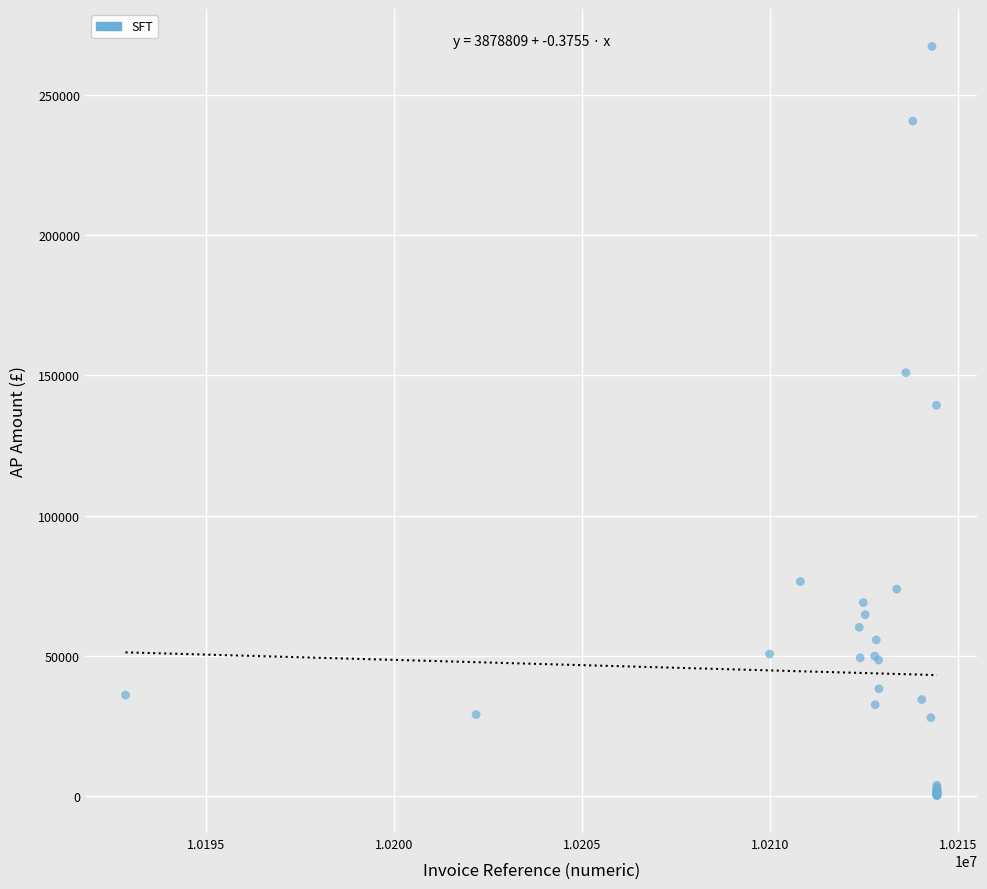

What Y value in the scatter plot is closest to 133759?

139357.4